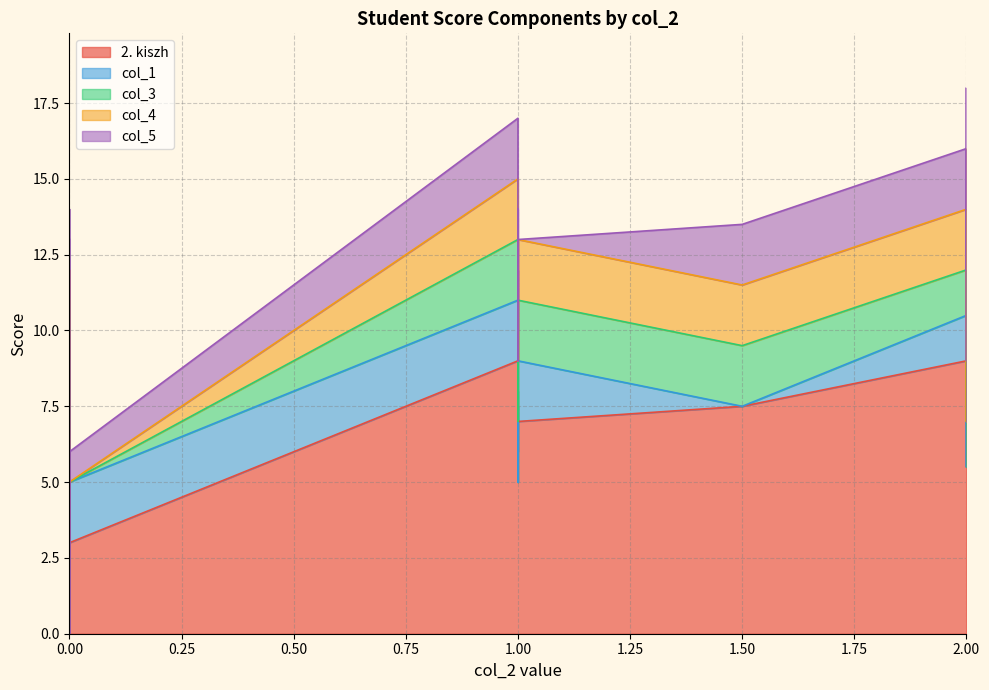

At which category does the chart reach its peak across all series?

2